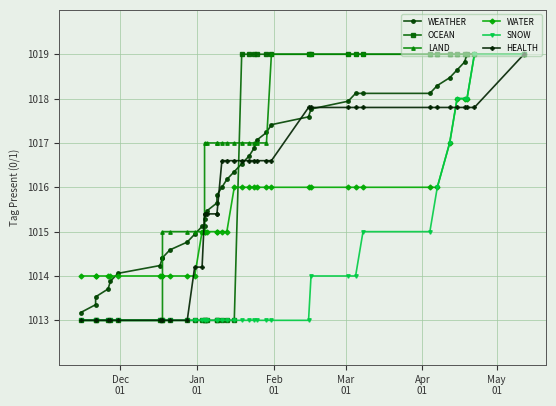

What is the difference between the maximum and minimum values in the SNOW series?

6.0